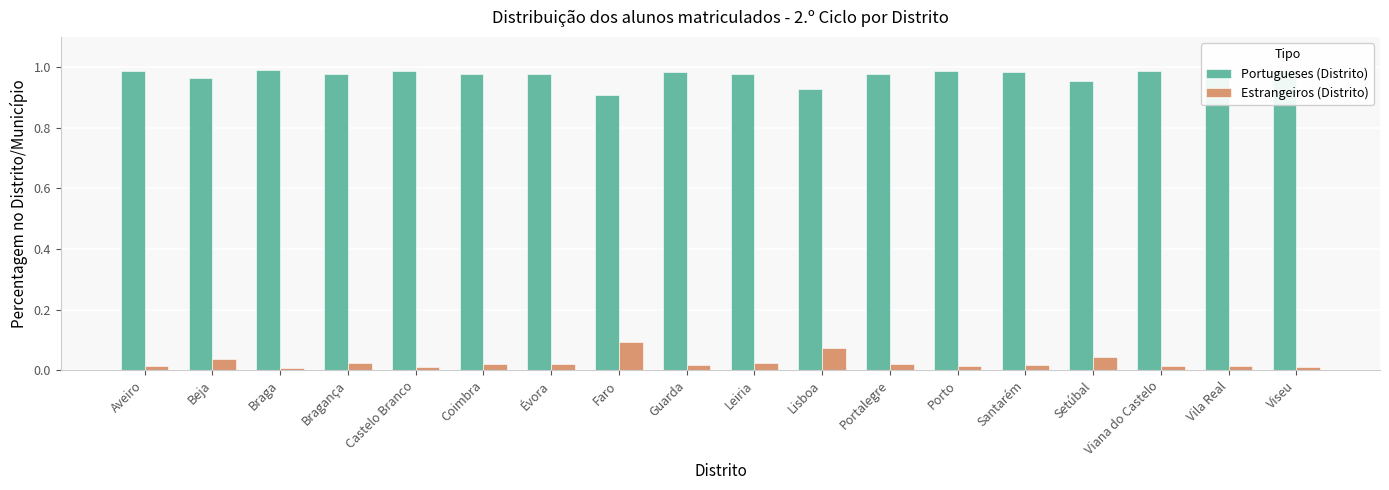

True or false: Portugueses (Distrito) has a value of 1.0 at Santarém.

True